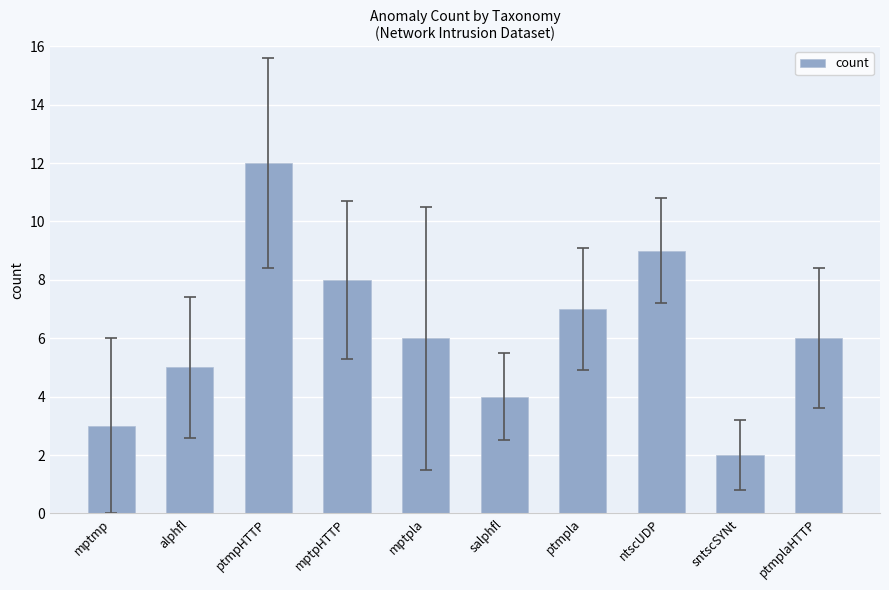

What is the label of the 9th bar from the left?

sntscSYNt